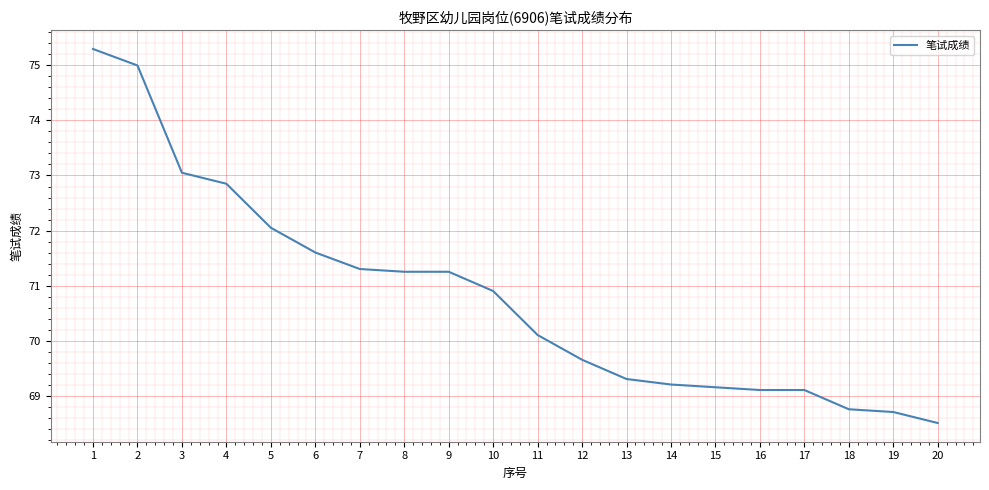

At which label is the value closest to 71?

10